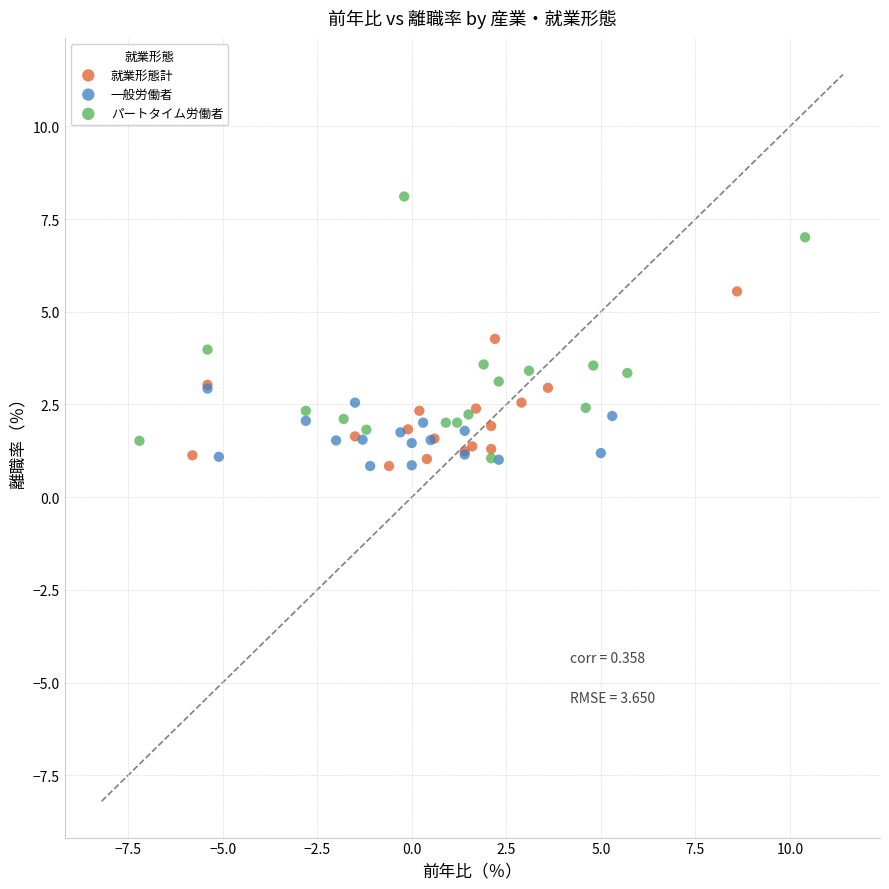

Which series reaches the maximum Y coordinate?

パートタイム労働者